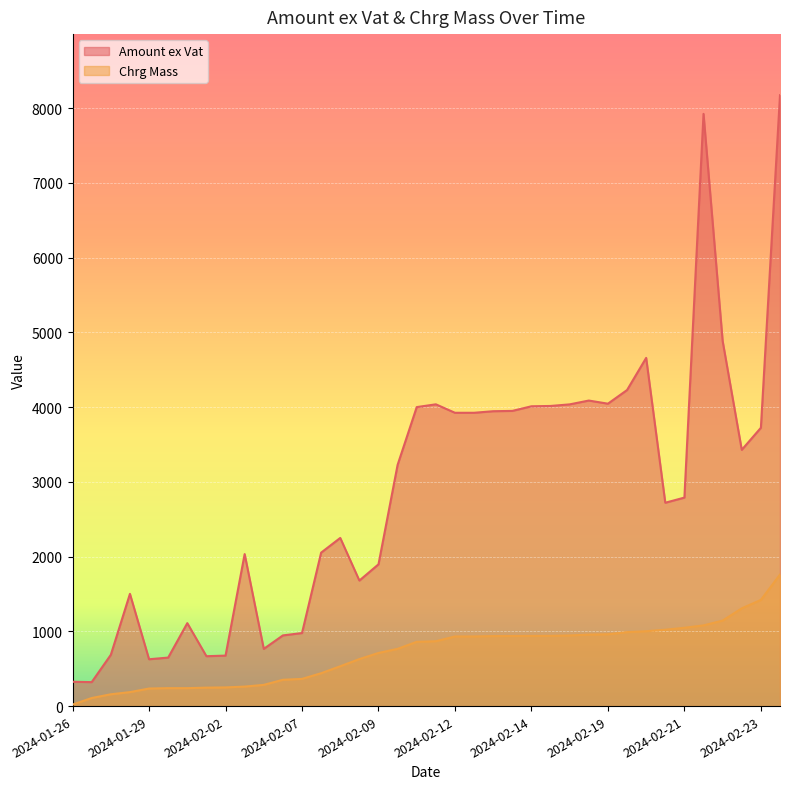

At 2024-02-13, list the series in order from largest to smallest.

Amount ex Vat, Chrg Mass